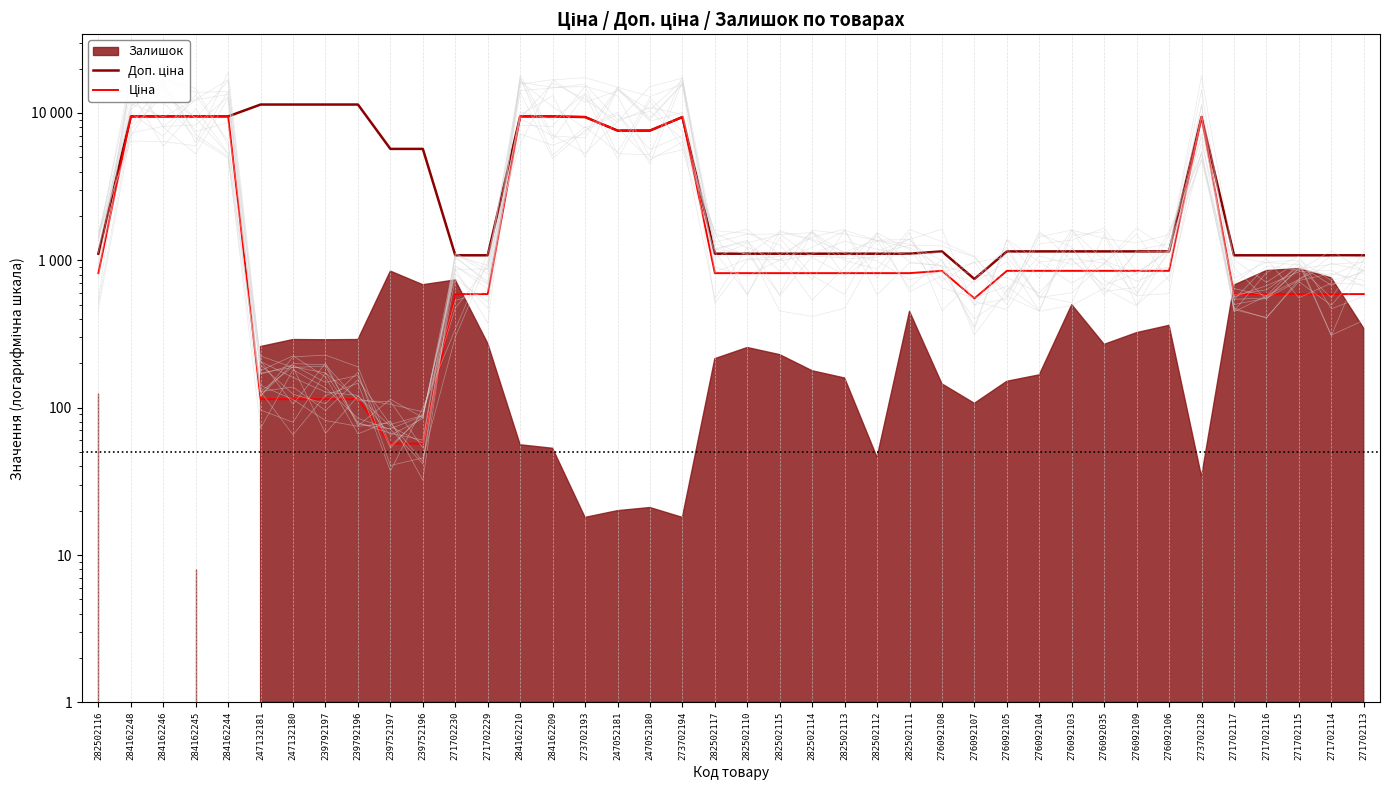

The Ціна series shows 568.6 at 282502117. True or false?

False